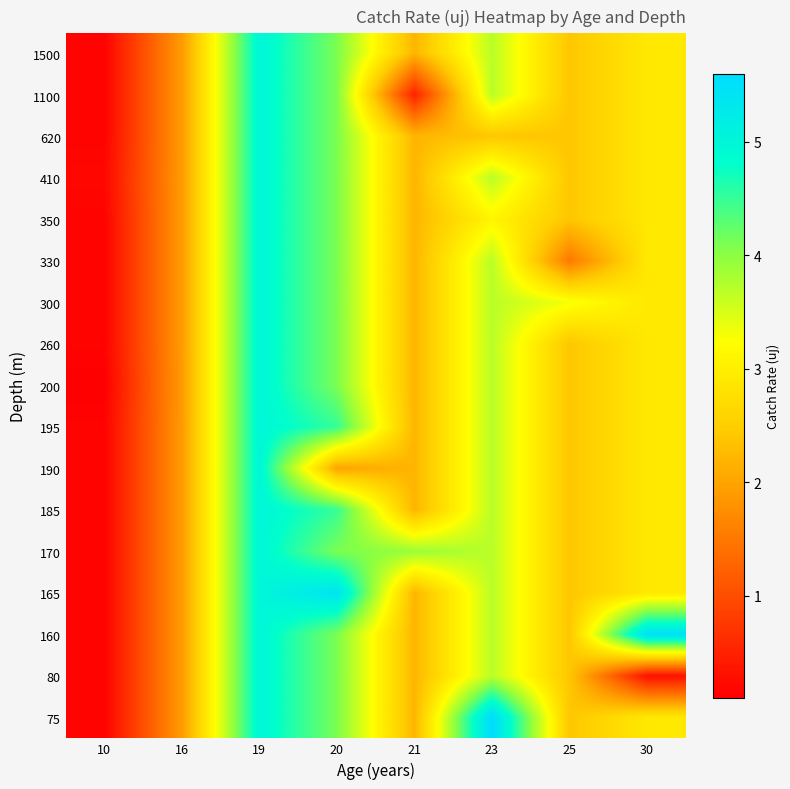

Rank the series at 21 from lowest to highest value.

1100, 75, 80, 160, 165, 185, 190, 195, 200, 260, 300, 330, 350, 410, 620, 1500, 170